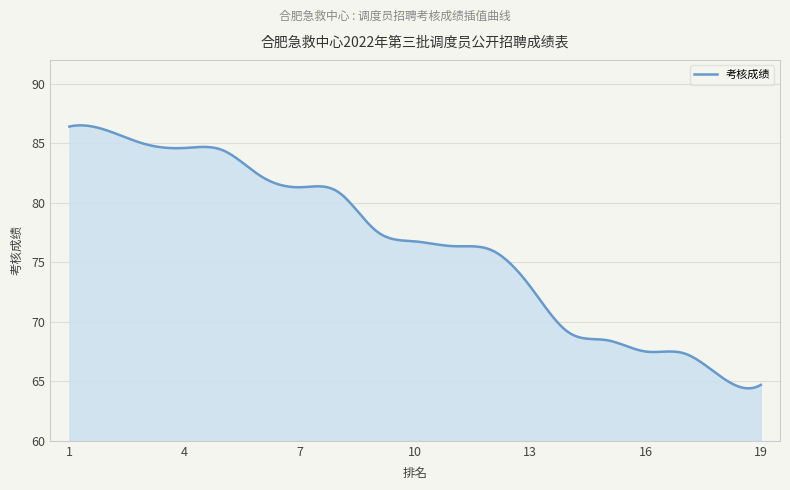

What is the smallest value displayed?

64.4